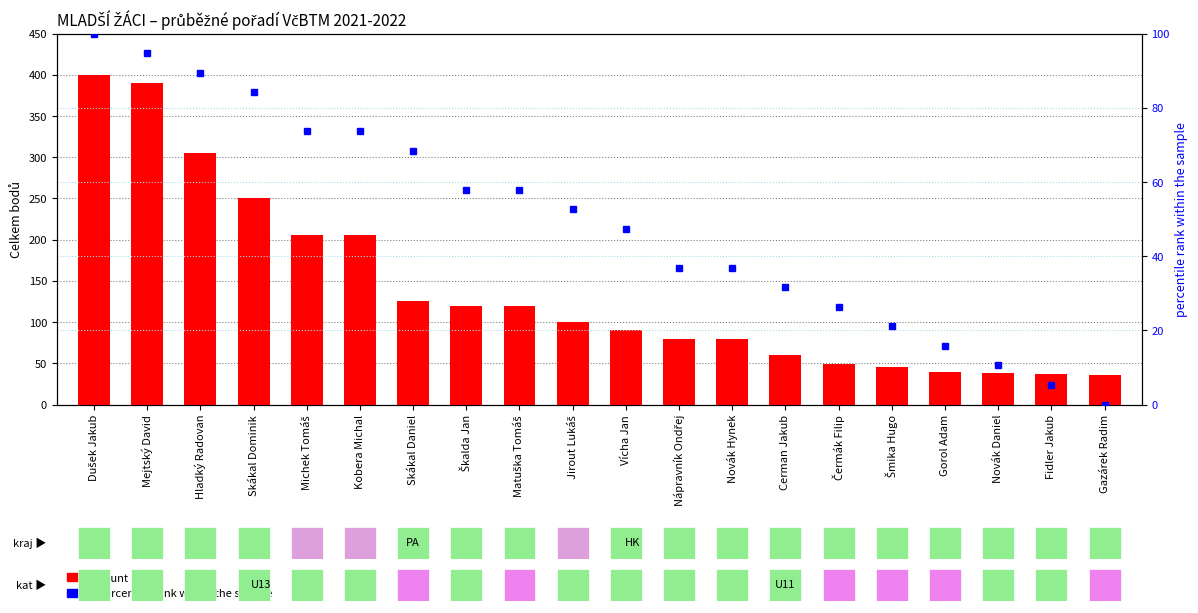

Rank the series at Skákal Daniel from lowest to highest value.

percentile rank within the sample, count